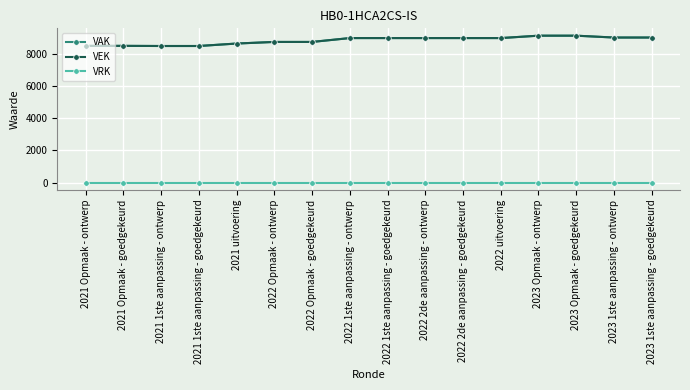

Rank the series at 2021 uitvoering from highest to lowest value.

VAK, VEK, VRK